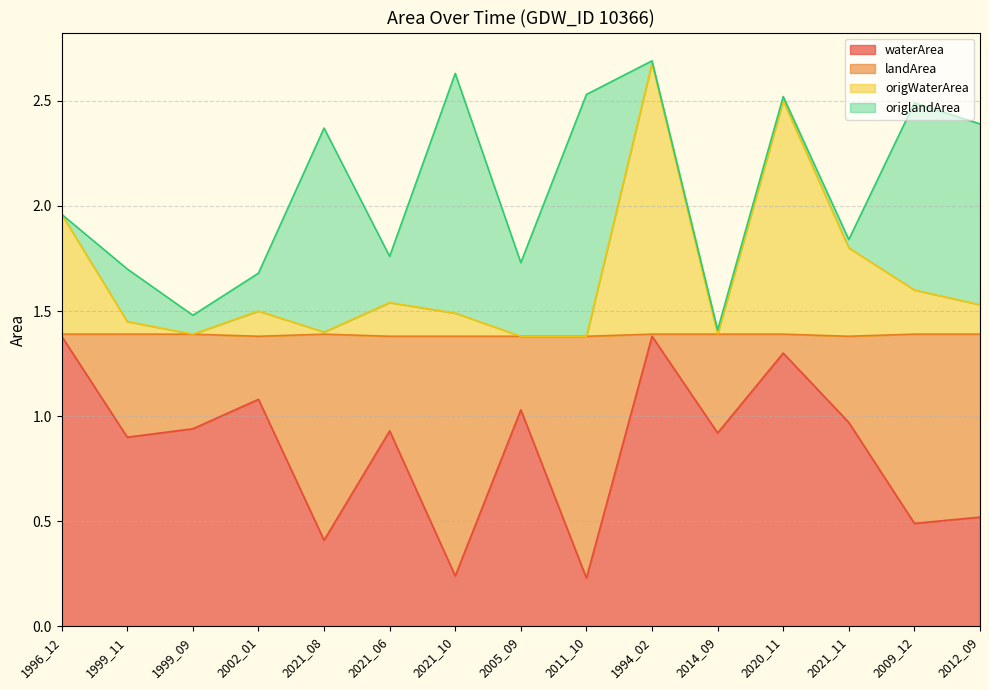

How many data points does each series have?

15